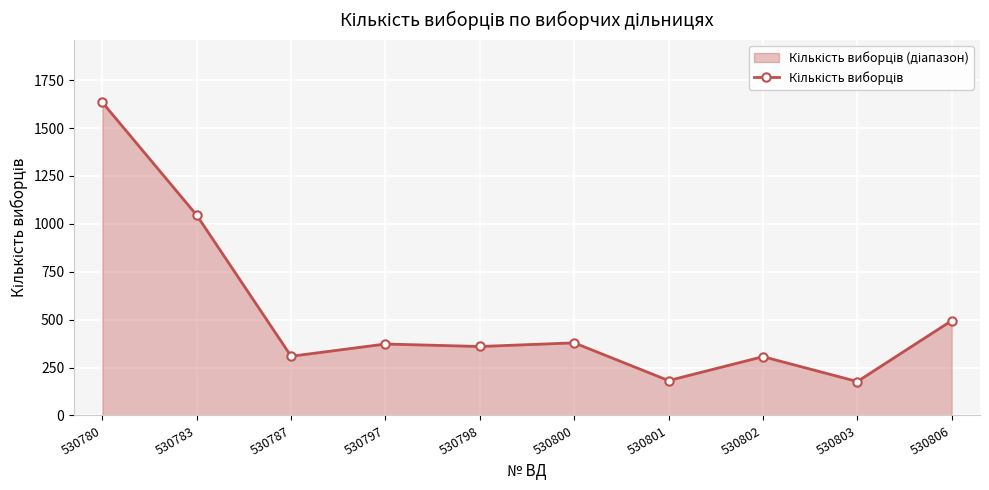

Where is the first local minimum?

530787